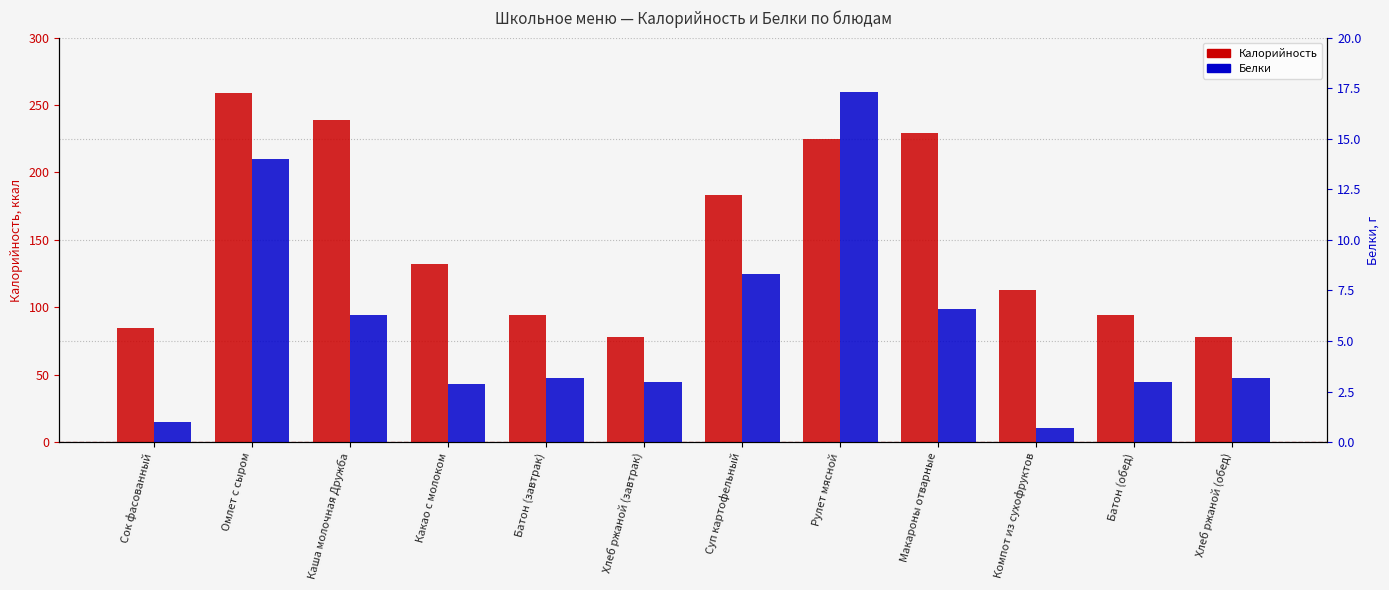

Reading left to right, what are all the values shown in this chart?

Калорийность: 85.0	259.0	239.0	132.0	94.0	78.0	183.4	225.0	229.0	113.0	94.0	78.0
Белки: 1.0	14.0	6.3	2.9	3.2	3.0	8.3	17.3	6.6	0.7	3.0	3.2